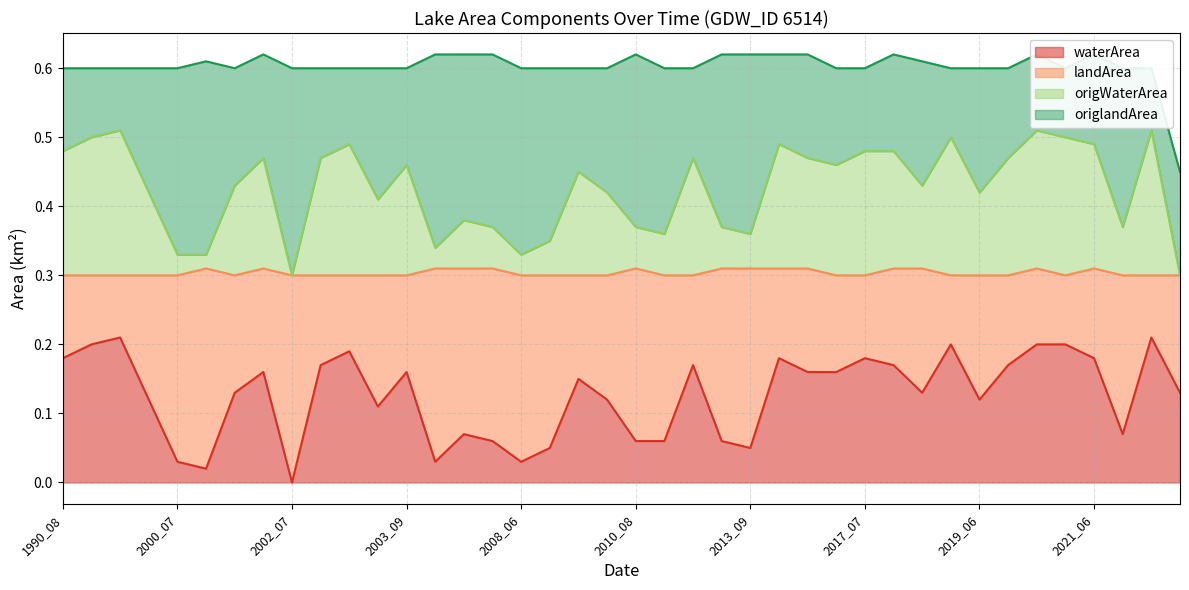

Is it true that waterArea equals 0.3 at 2021_09?

False